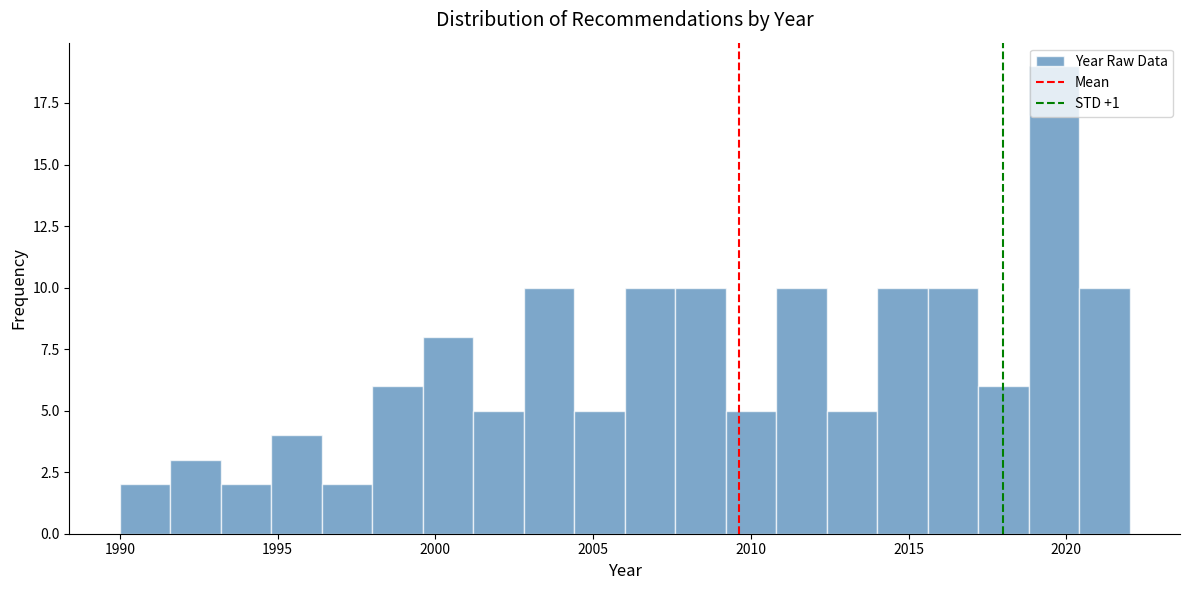

Around what value on the x-axis is the tallest bar? Give the approximate position of its centre, as read against the axis.

2019.5